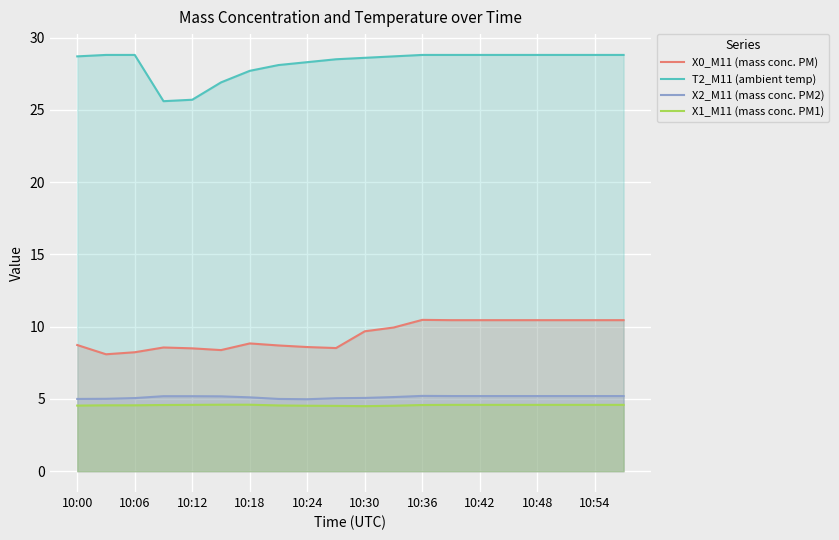

True or false: X1_M11 (mass conc. PM1) and X0_M11 (mass conc. PM) intersect in this chart.

False